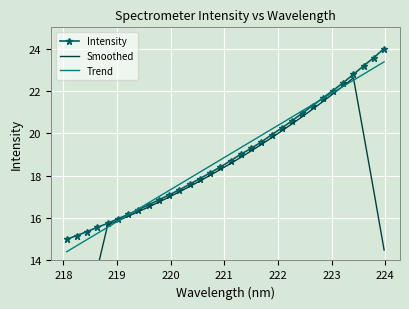

What is the lowest value of the Intensity series?

15.0